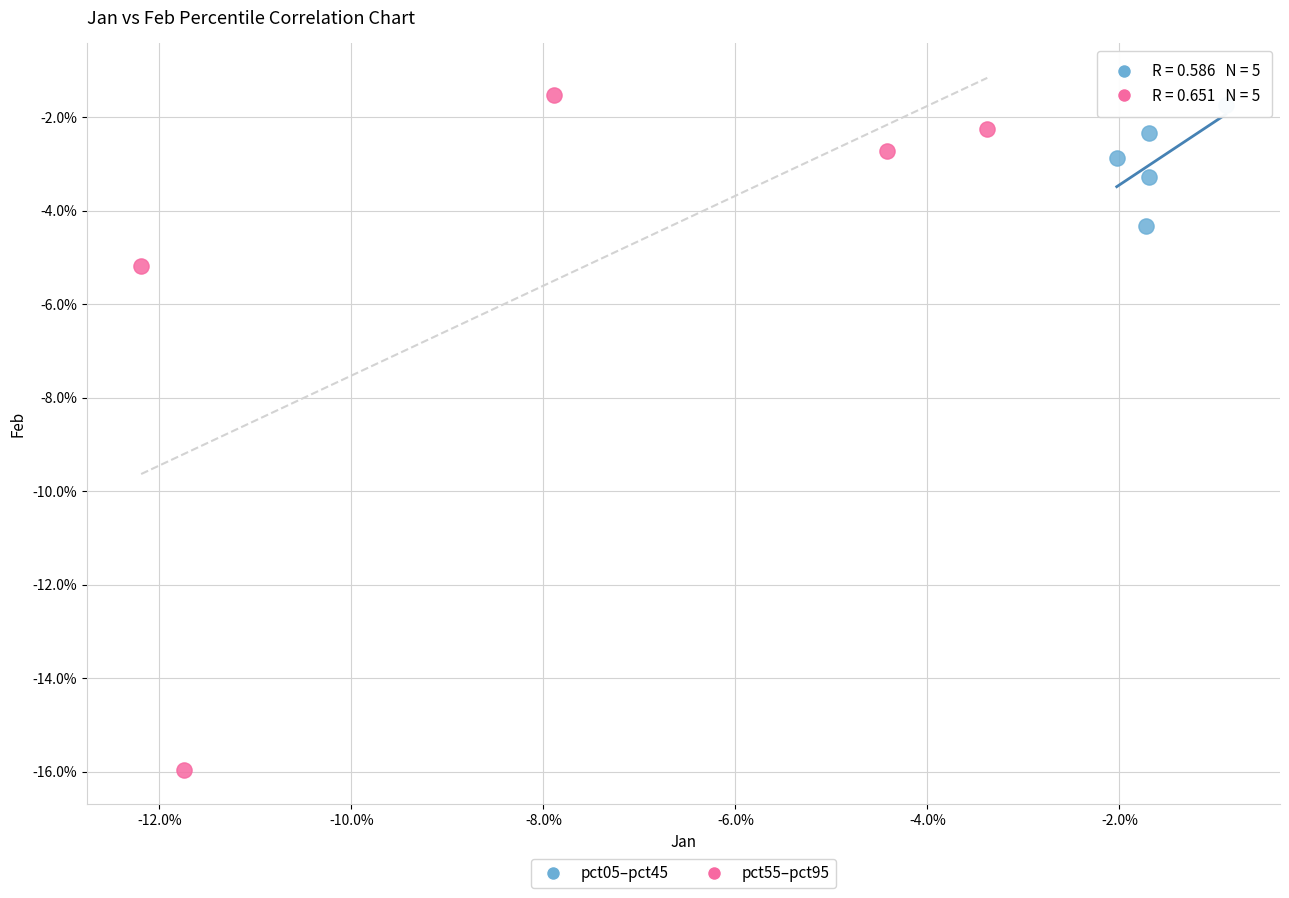

What are all the series names shown in the legend?

pct05–pct45, pct55–pct95